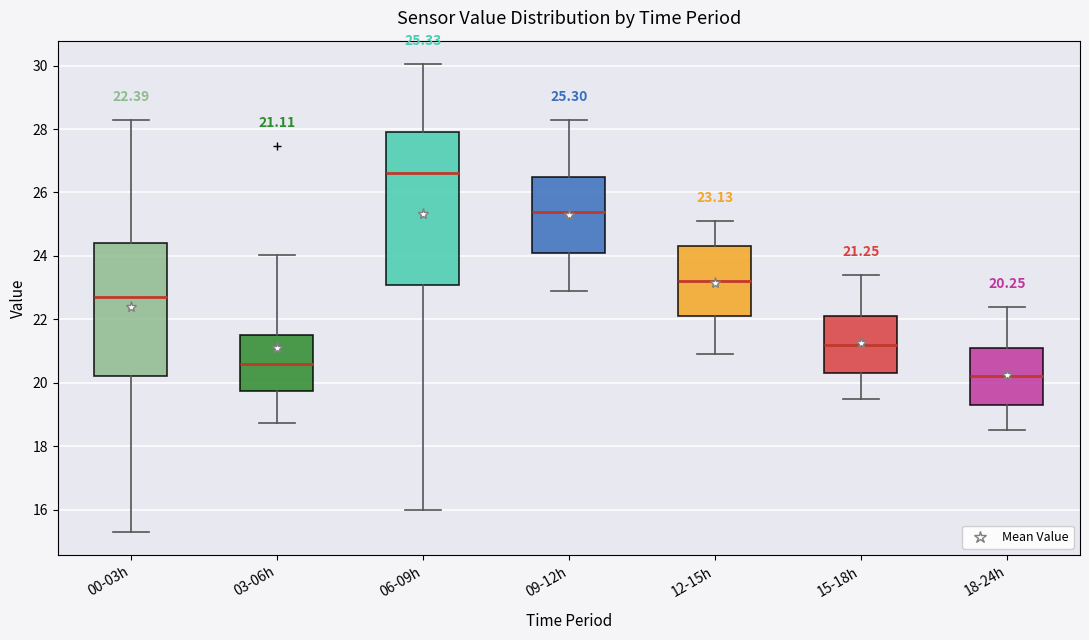

Which box has the lowest median line?

18-24h